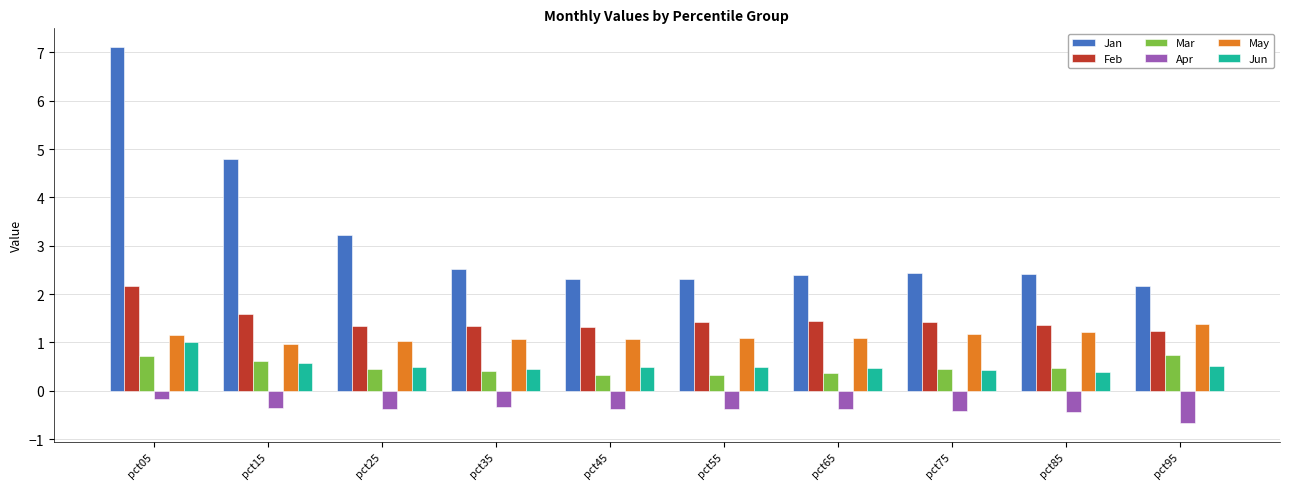

The Feb series shows 0.4 at pct15. True or false?

False